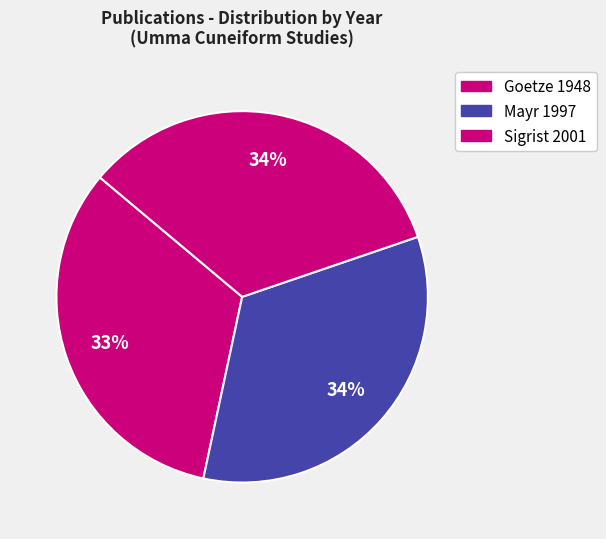

To the nearest percent, what is the difference between the largest and smallest slice percentages?

1%